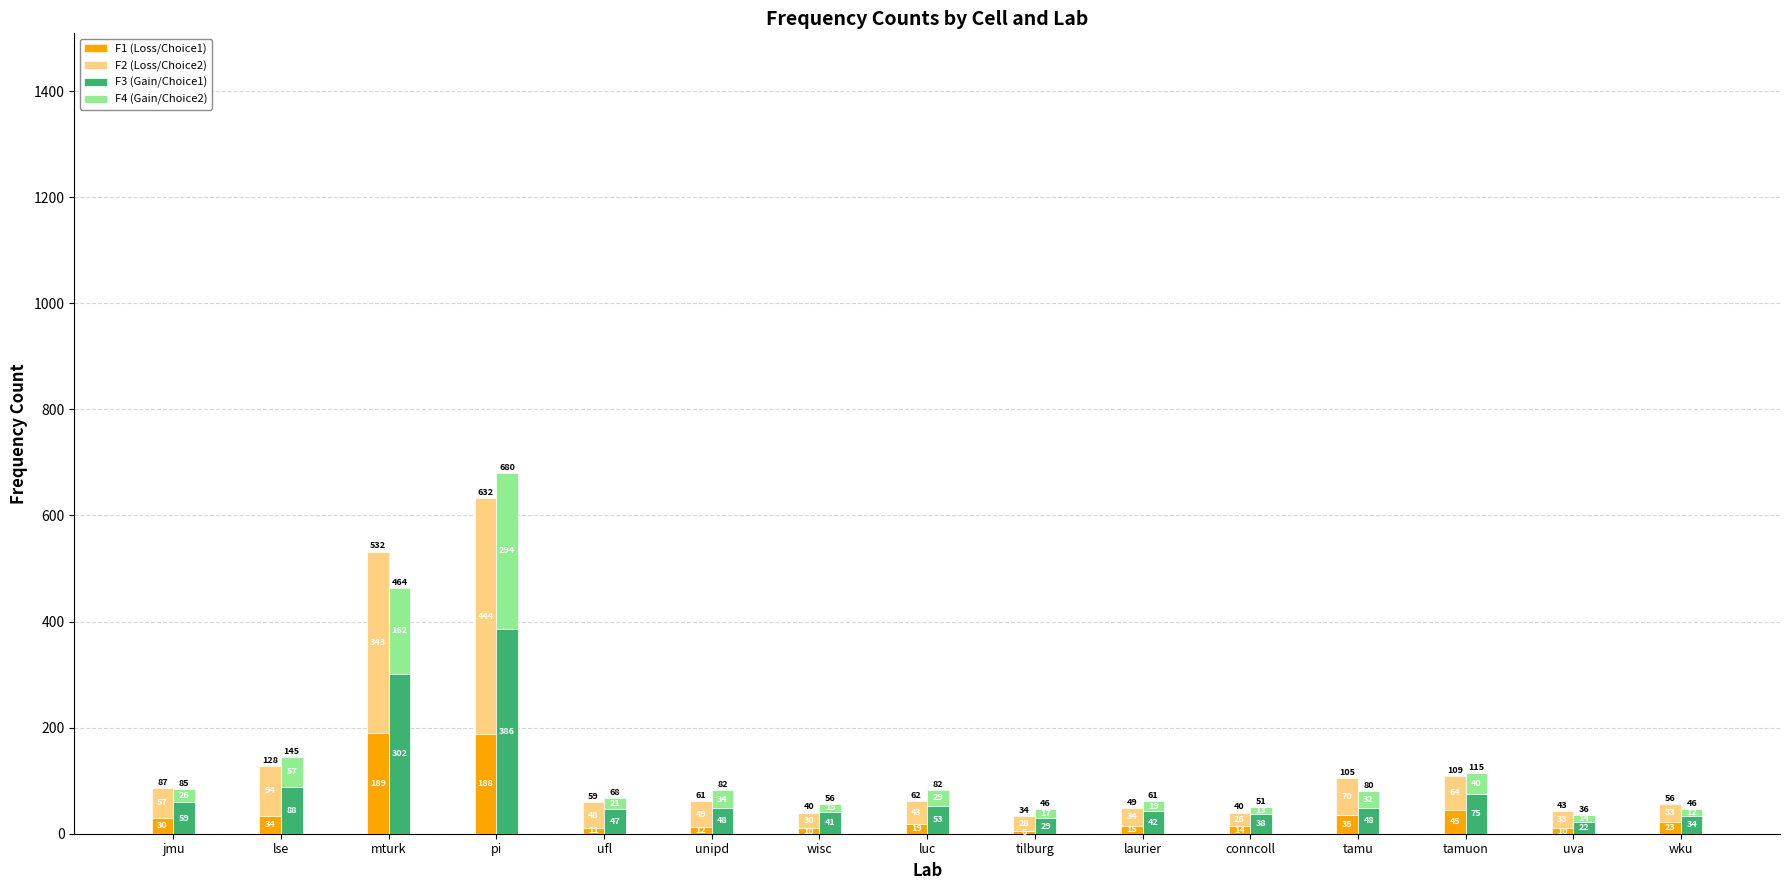

How many groups of bars are there?

15